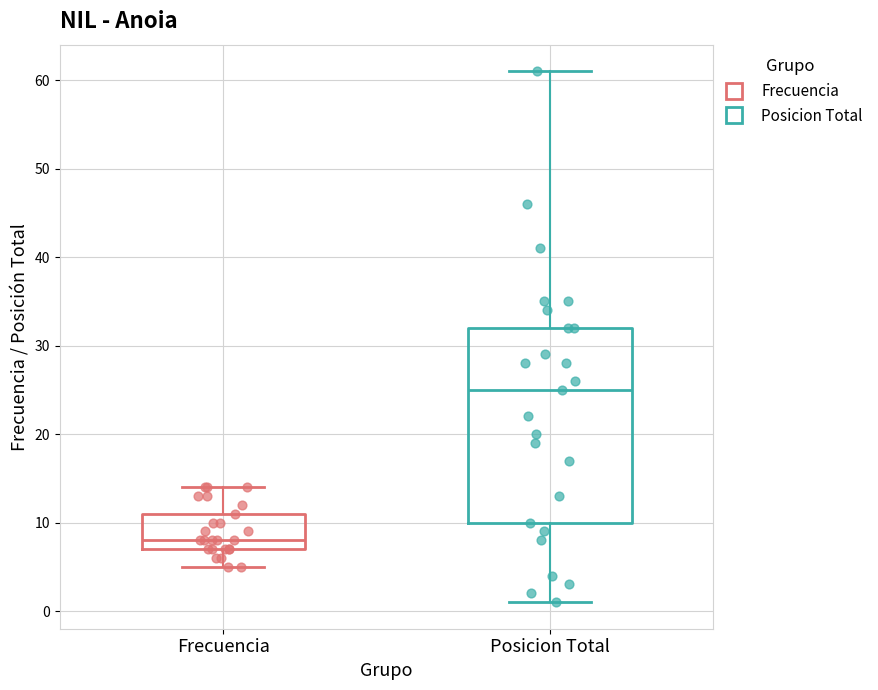

Reading left to right, read every box against the y-axis: the position of its median line, the range the box covers, and the ends of its whiskers. The values are not printed on the chart, so give them approximately, as read against the axis.

Frecuencia: median 8, box 7 to 11, whiskers 5 to 14
Posicion Total: median 25, box 10 to 32, whiskers 1 to 61